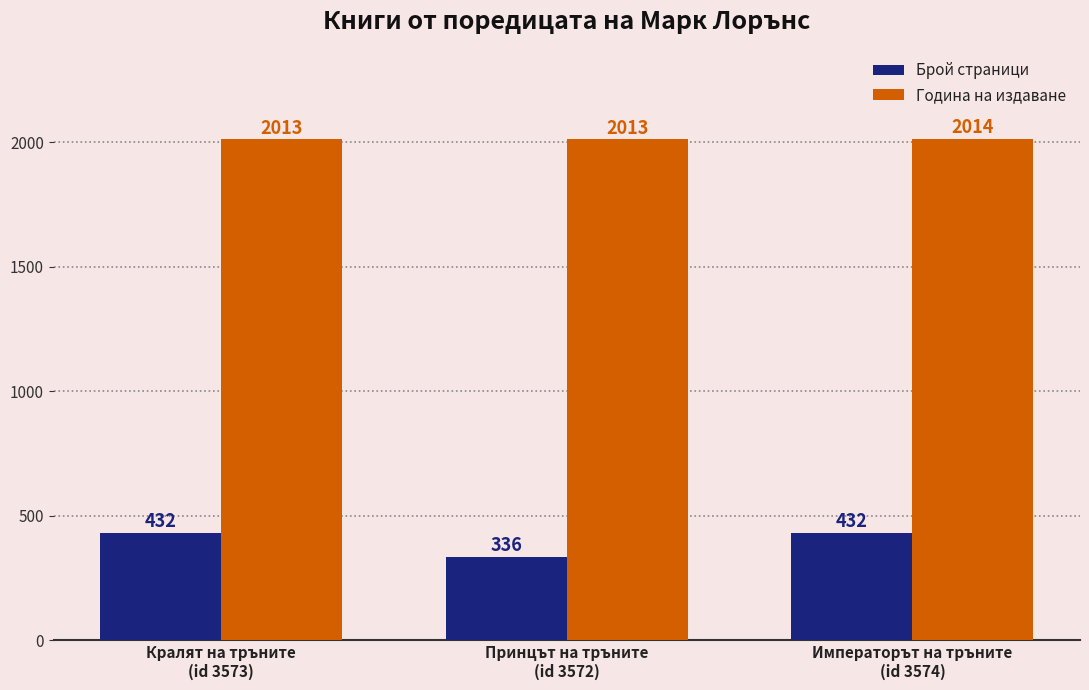

What is the total value across all series at Принцът на тръните
(id 3572)?

2349